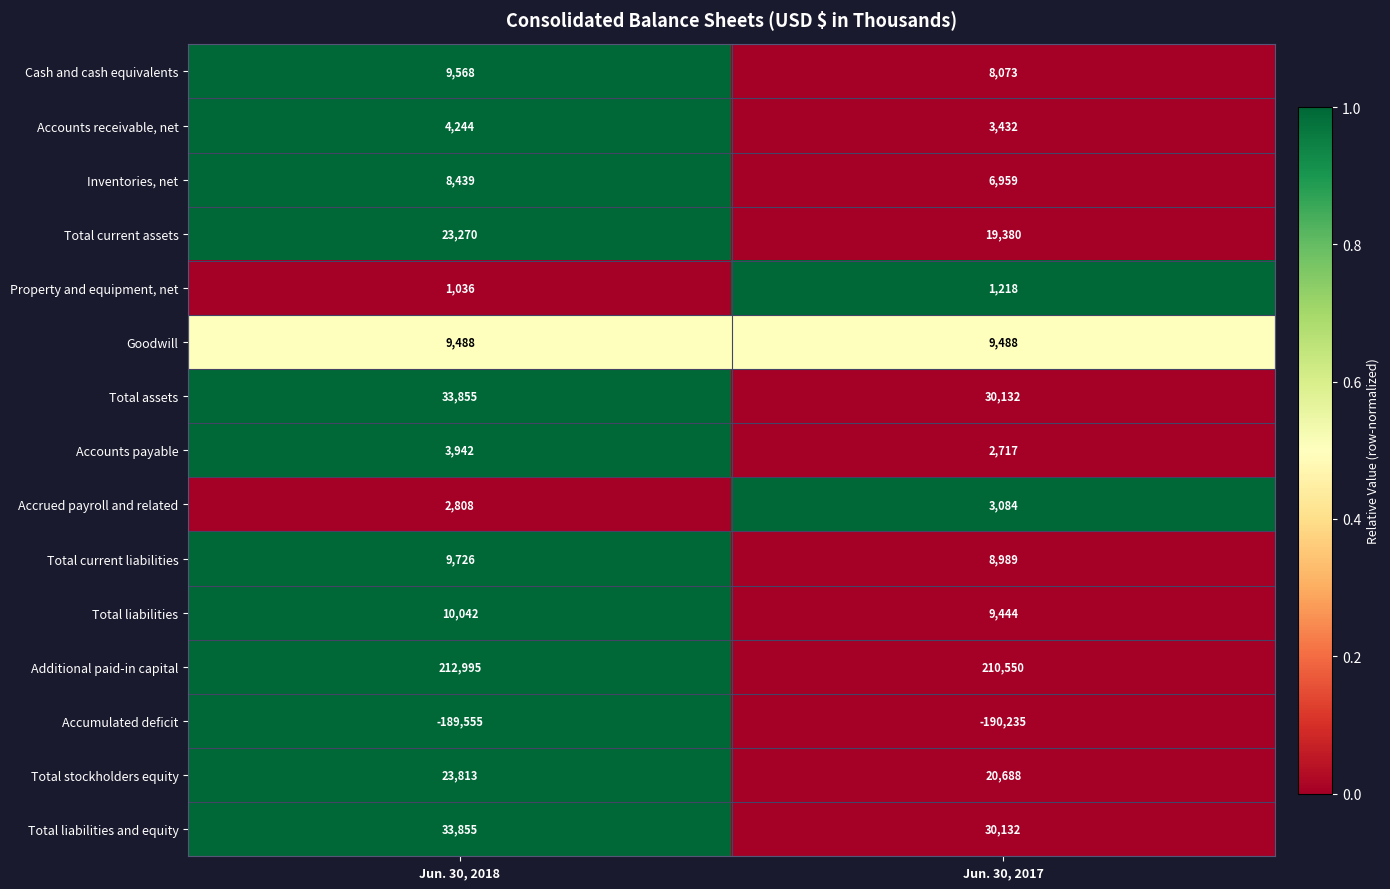

At which category is the sum across all series the highest?

Jun. 30, 2018